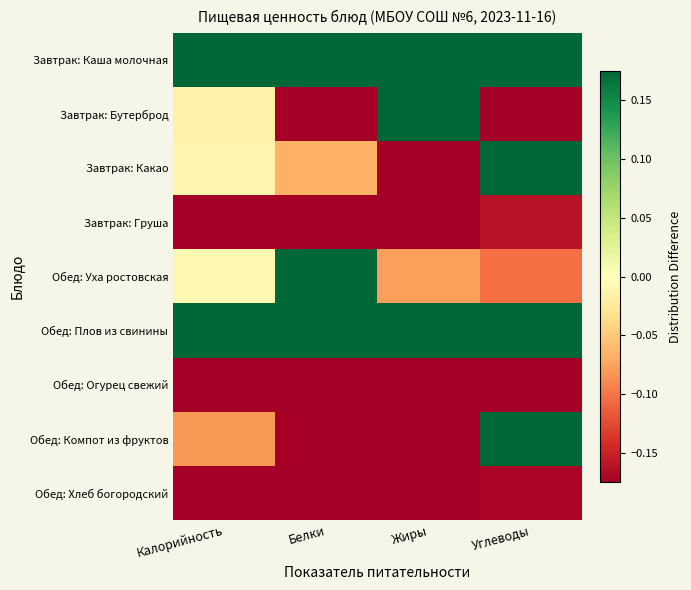

Count the number of data series in this chart.

9